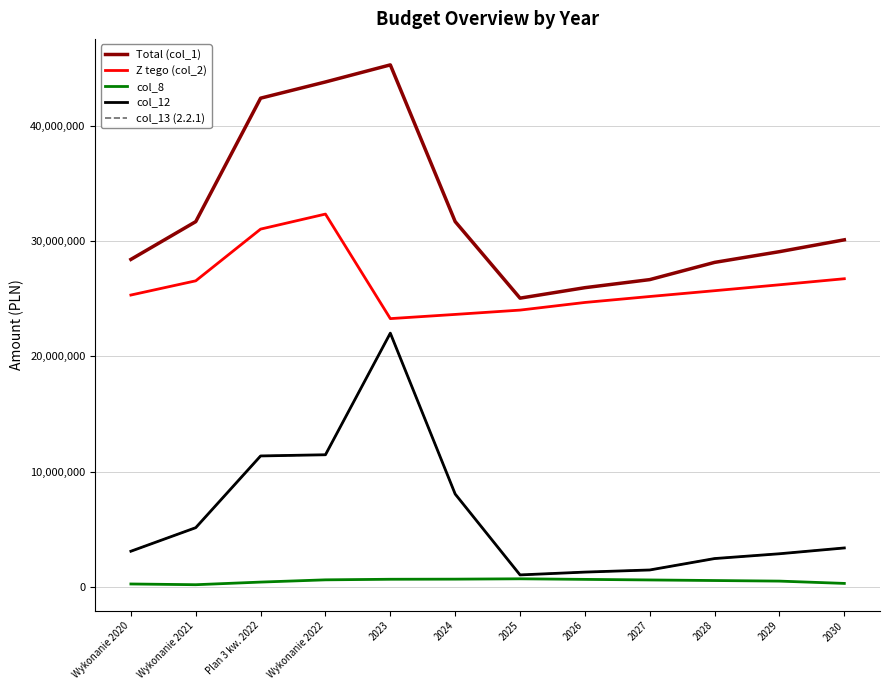

The col_8 series shows 700000.0 at 2025. True or false?

True